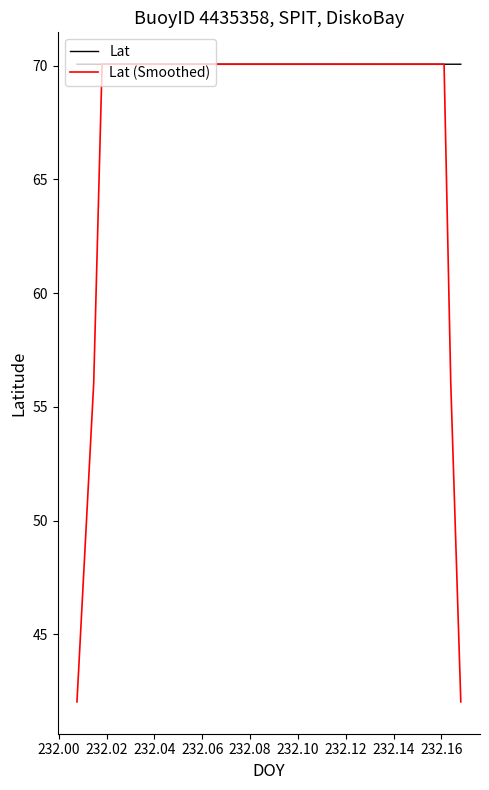

List the series in order of their overall mean, lowest first.

Lat (Smoothed), Lat